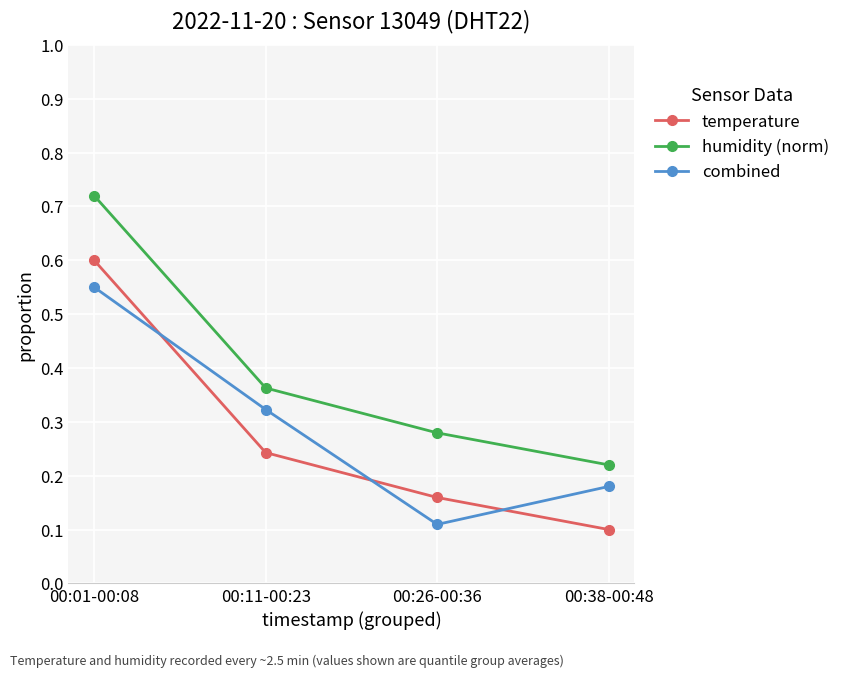

What position from the left is 00:11-00:23?

2